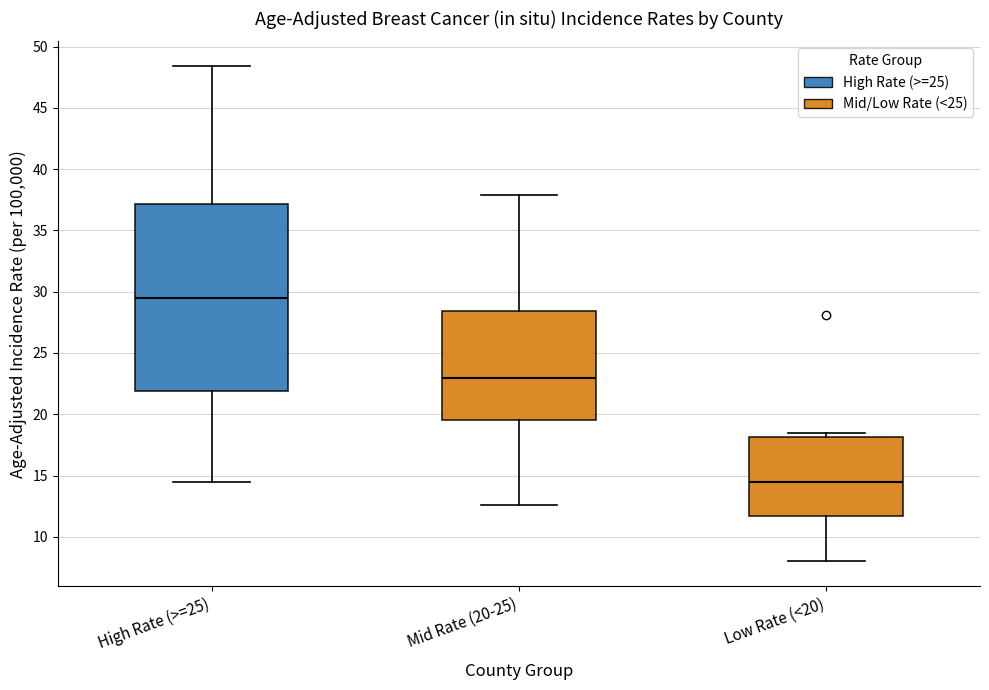

Which box is the tallest, from its lower edge to its upper edge?

High Rate (>=25)